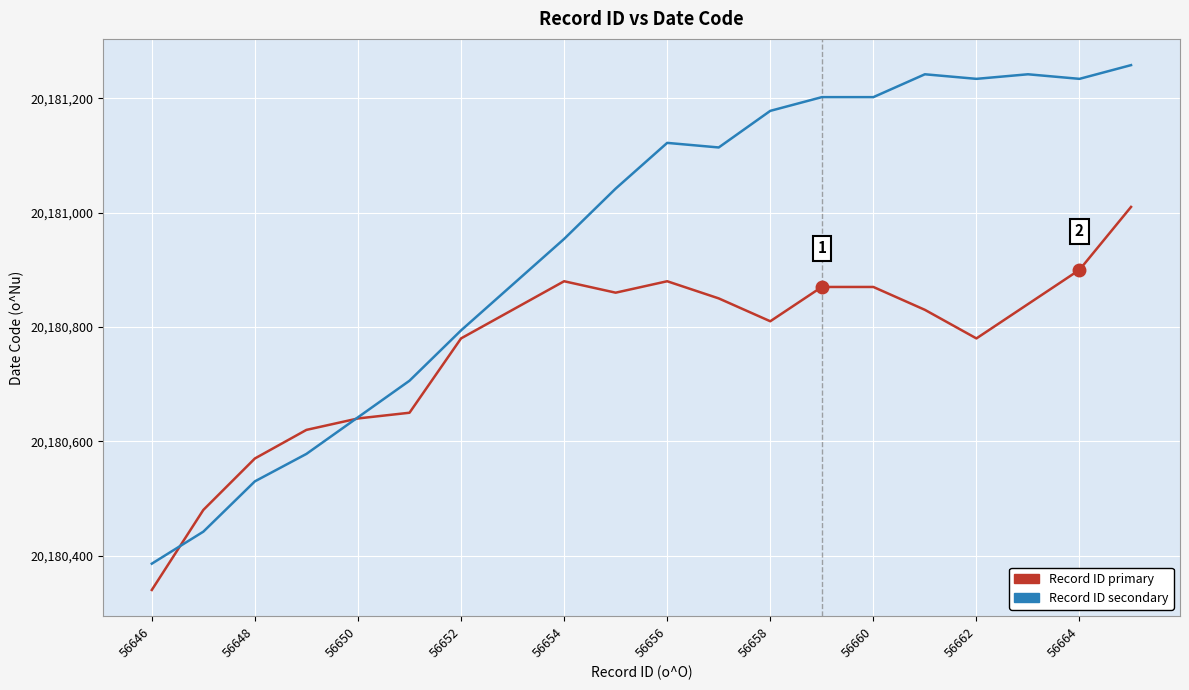

What is the minimum value shown in the chart?

20180340